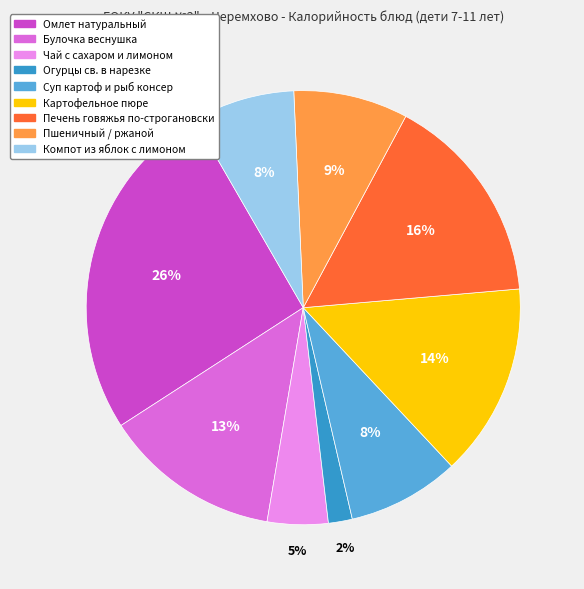

Approximately how many times larger is the value at Пшеничный / ржаной compared to Компот из яблок с лимоном?

1.1